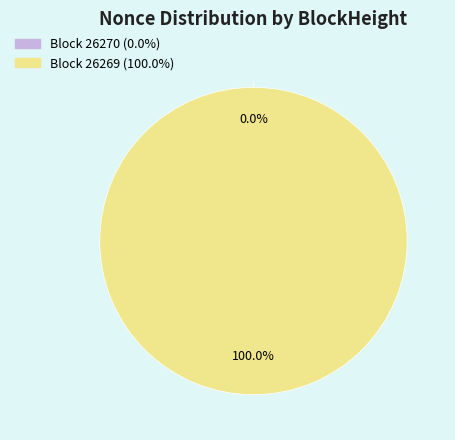

Which has a higher value, 26269 or 26270?

26269